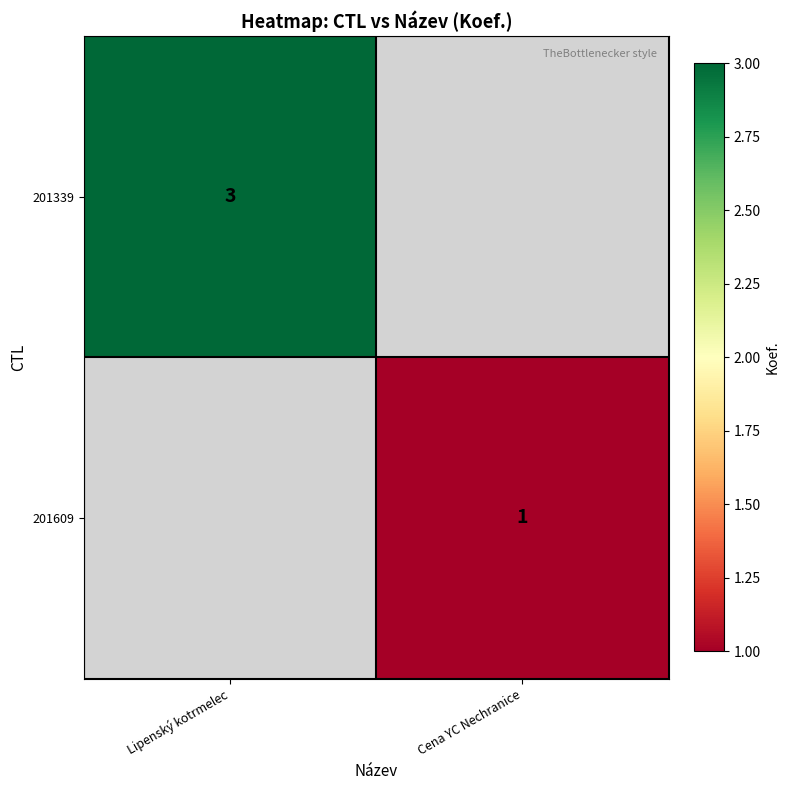

Is it true that 201609 equals 0 at Cena YC Nechranice?

False